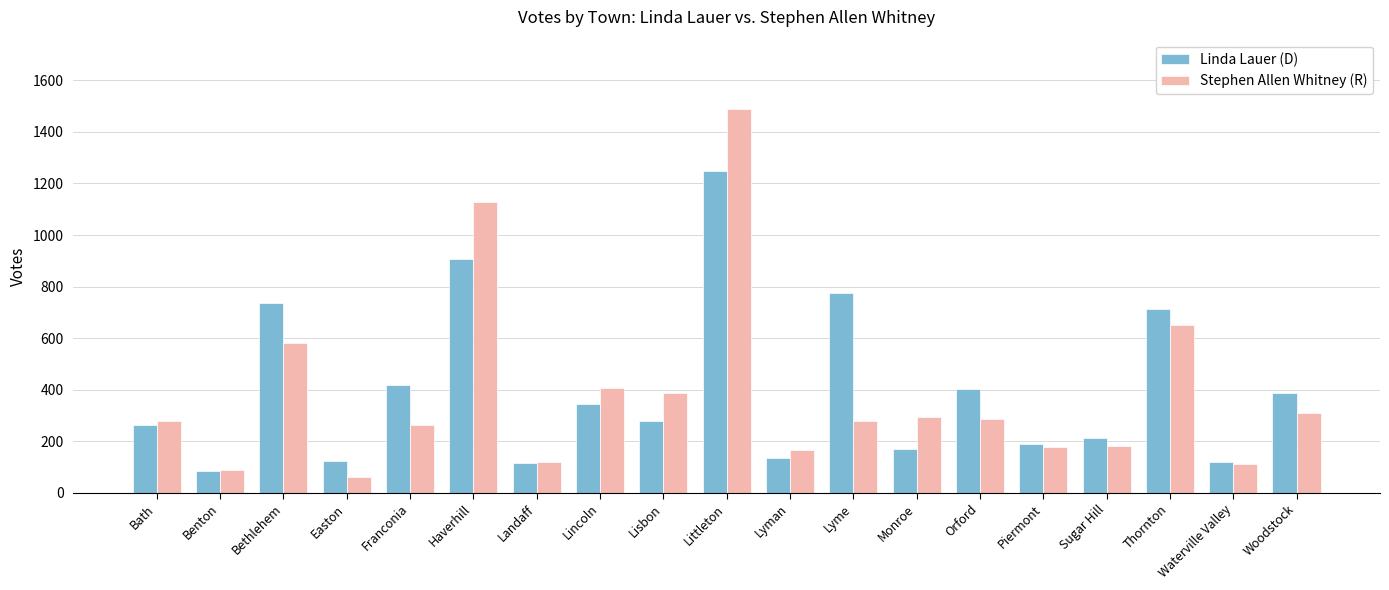

What is the highest value of the Stephen Allen Whitney (R) series?

1490